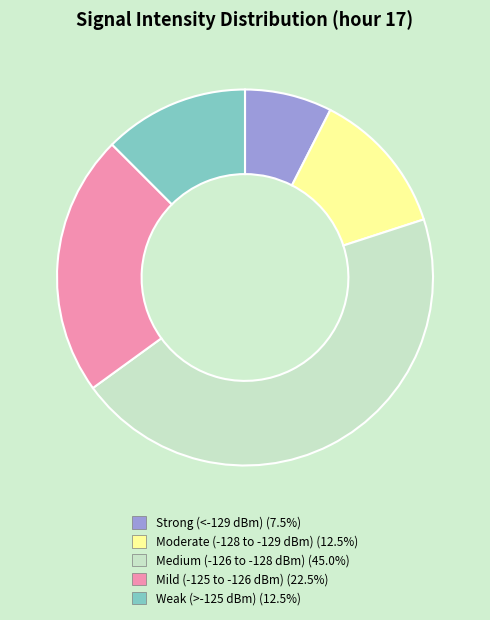

Does any single category account for the majority?

No